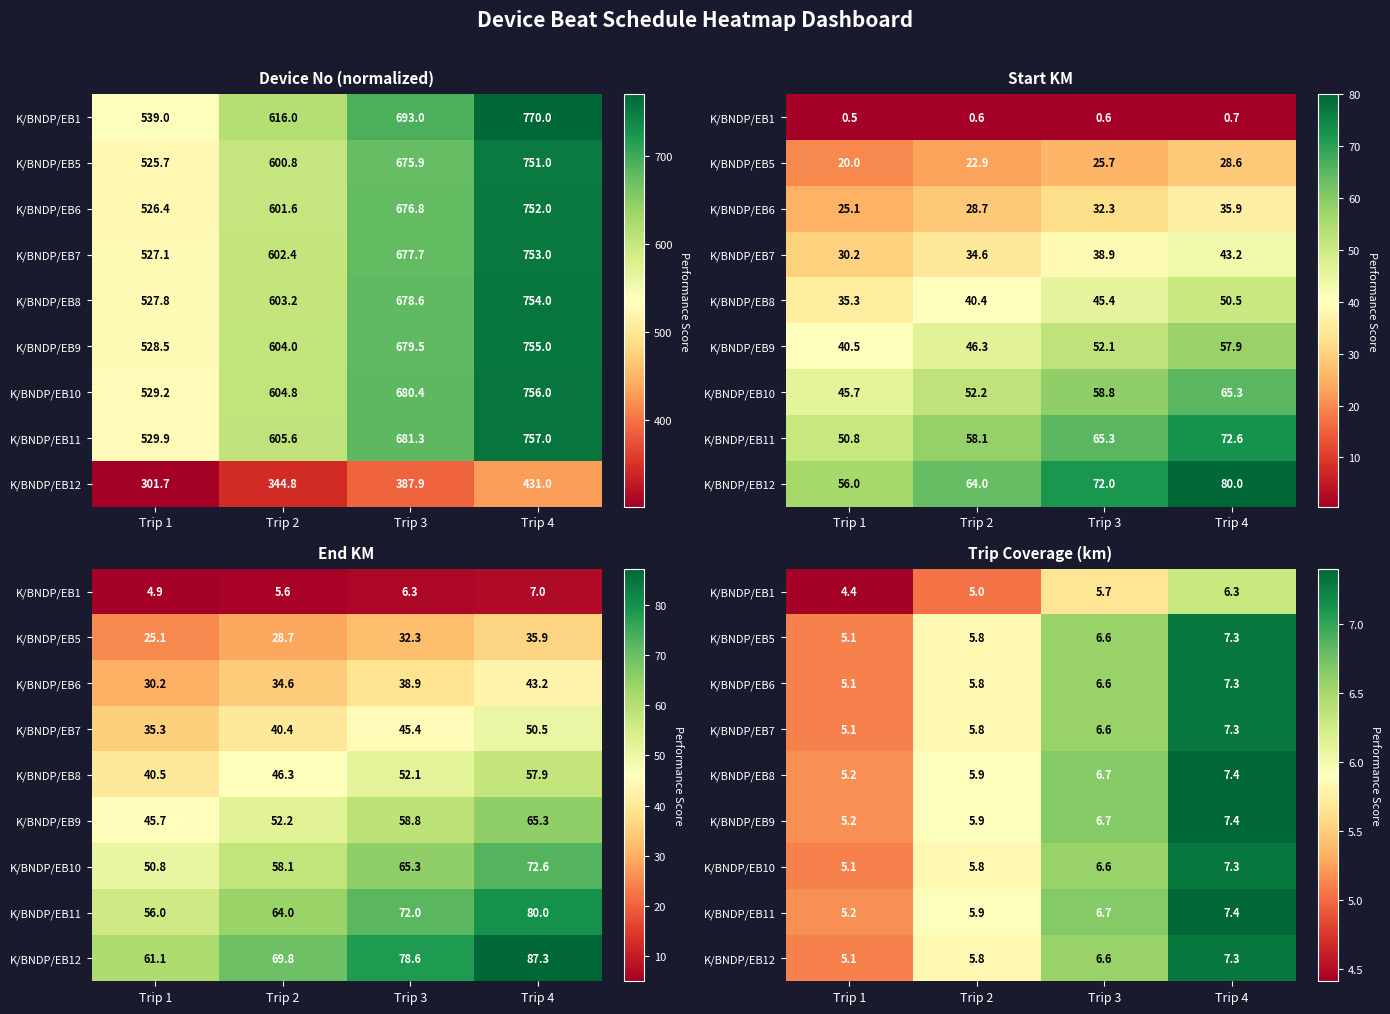

Is the value of K/BNDP/EB5 at Trip 4 greater than the value of K/BNDP/EB9 at Trip 2?

Yes